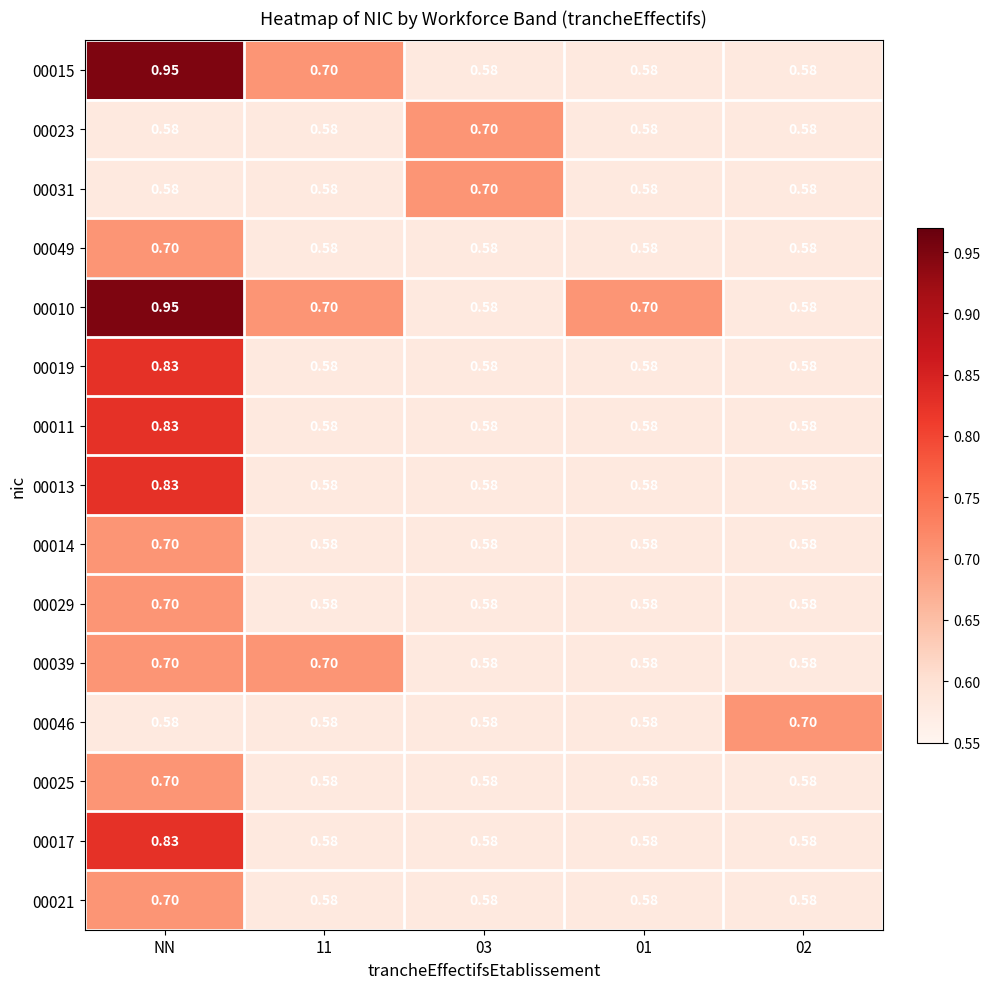

Which category has the highest value in the 00011 series?

NN